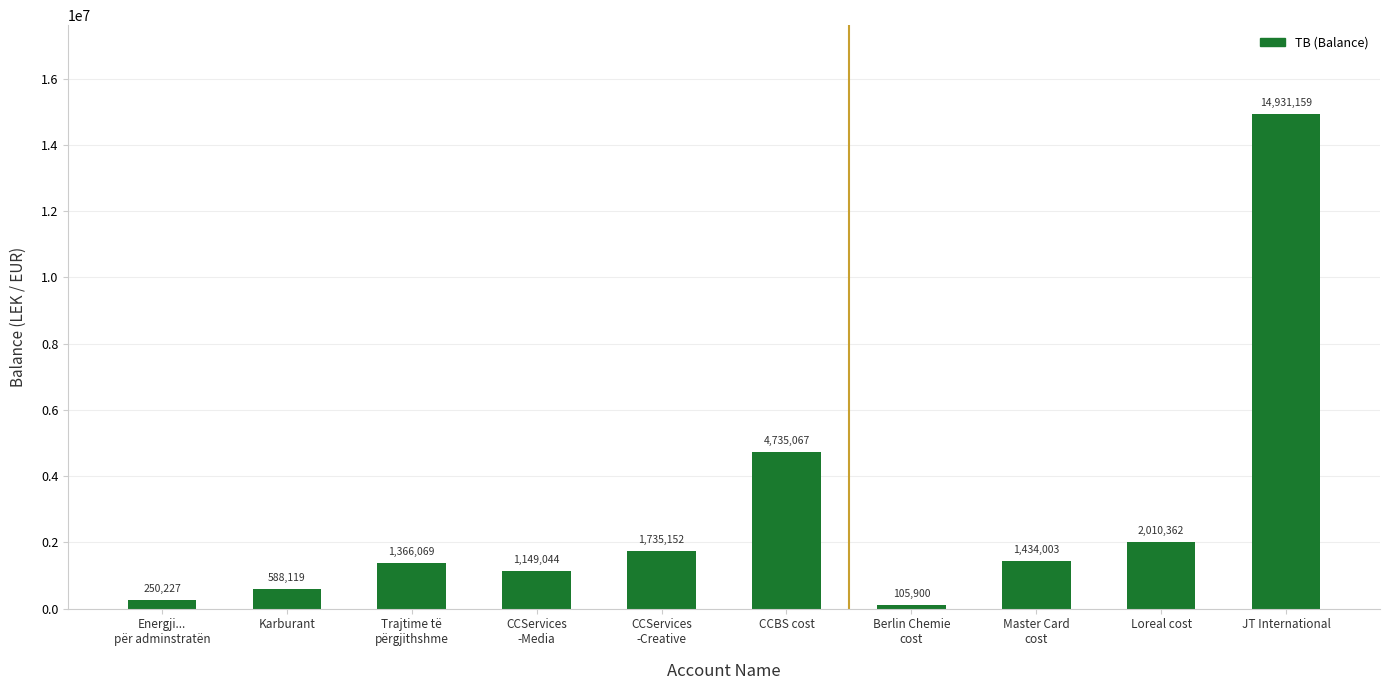

How many data points does each series have?

10